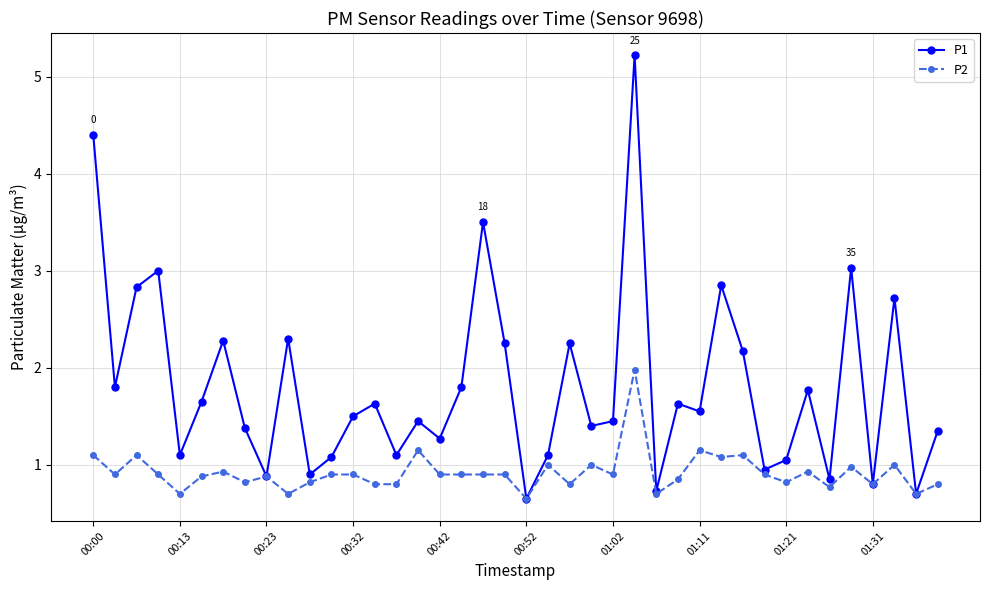

Which series has the largest range (max minus min)?

P1